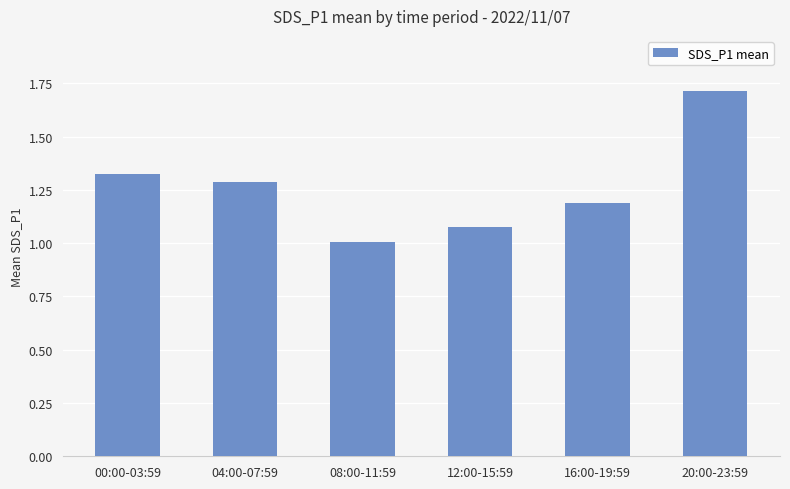

Where is the data nearest to the value 1?

08:00-11:59